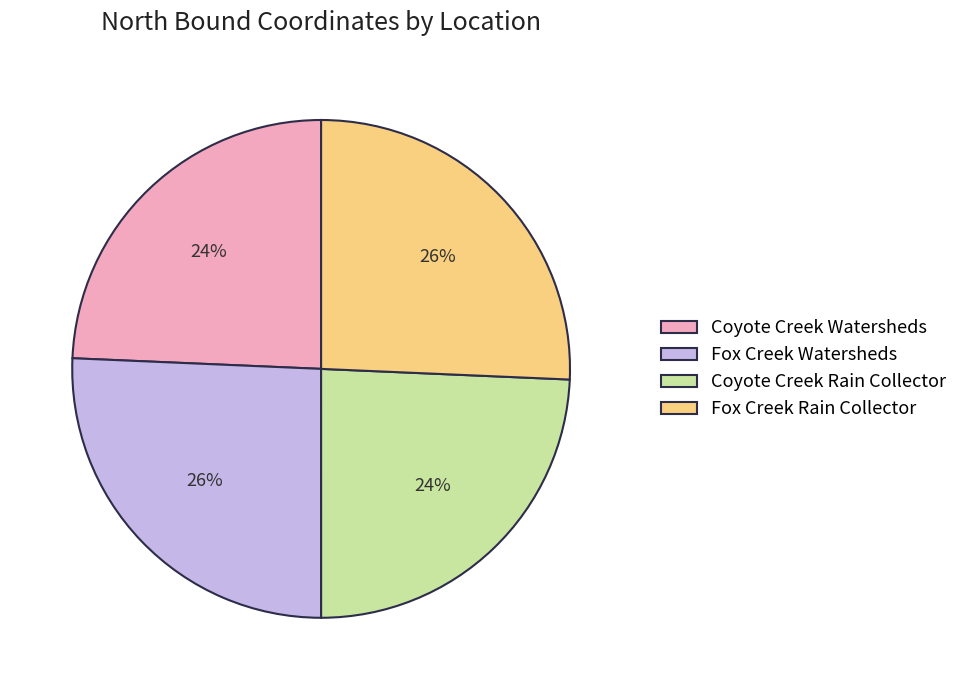

Is there any slice that represents more than half of the pie?

No